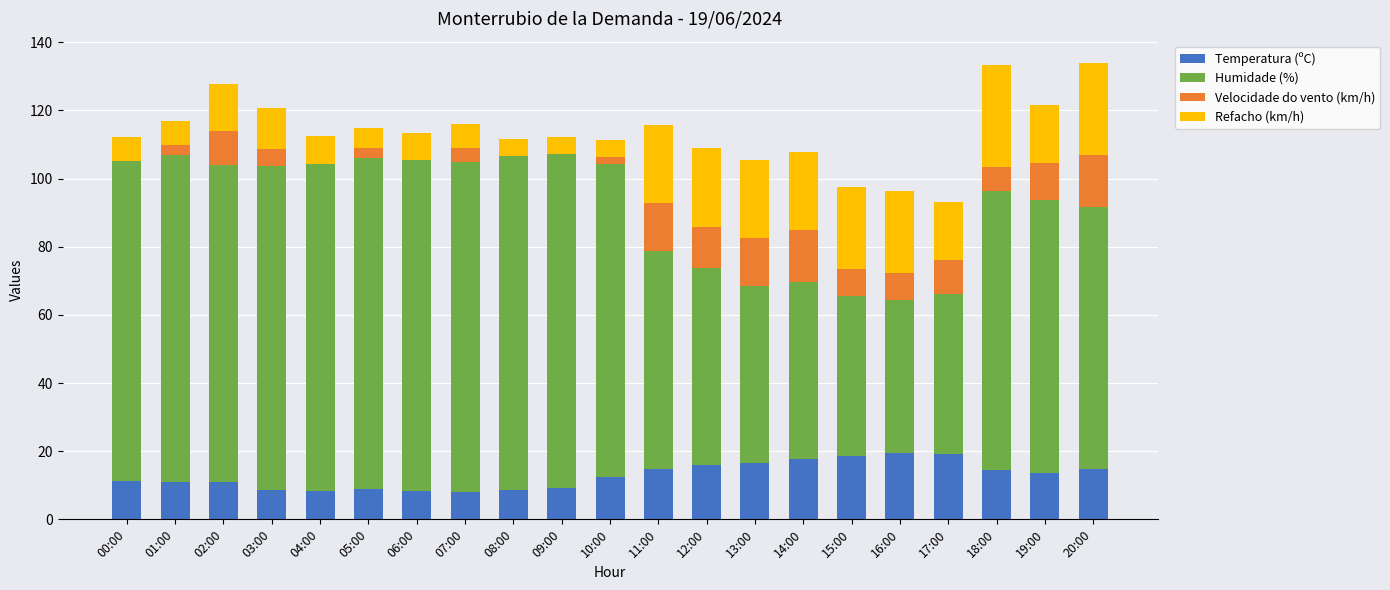

Are the bars horizontal?

No